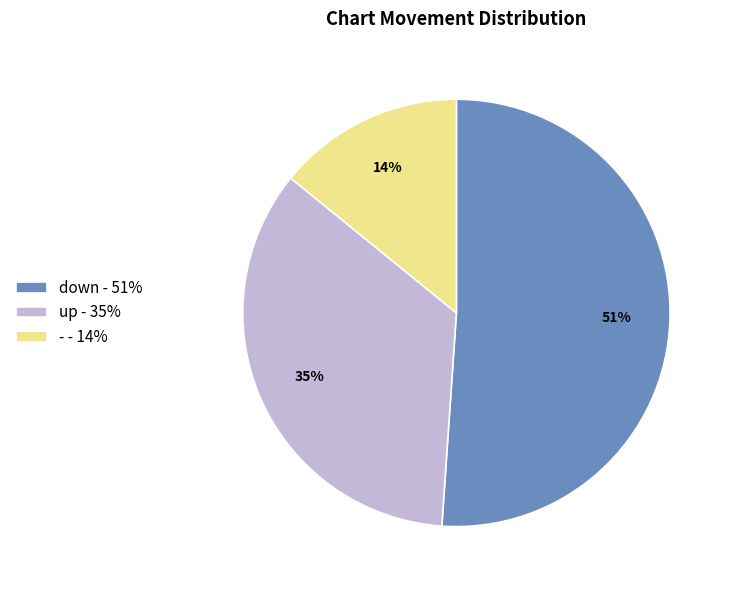

Which slice is the largest?

down